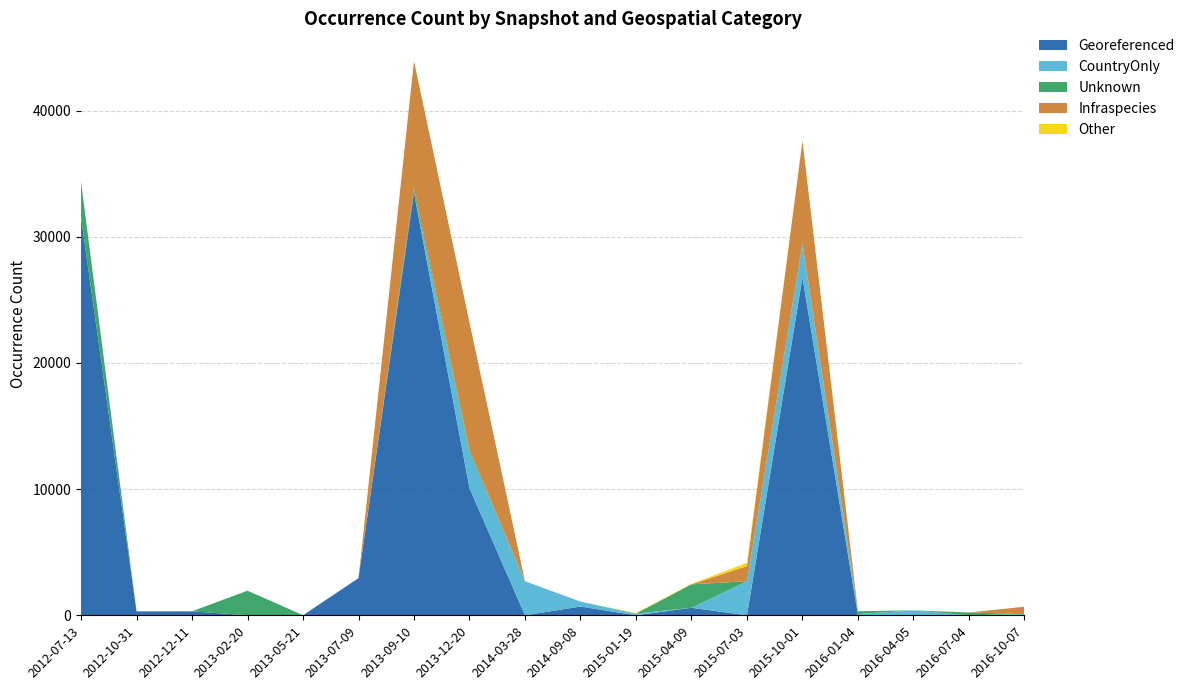

Reading left to right, transcribe all the data shown in this chart.

Georeferenced: 31548	315	316	0	0	2946	33498	10068	0	695	0	595	0	26777	0	0	0	0
CountryOnly: 0	0	0	1	11	0	0	2895	2703	392	140	0	2703	2703	98	392	0	98
Unknown: 2816	0	1	1950	0	0	346	175	0	0	0	1859	0	0	225	1	225	1
Infraspecies: 0	0	0	0	0	0	10091	10068	0	0	0	0	1198	8127	0	0	0	581
Other: 0	0	0	0	0	0	0	0	0	0	48	47	263	0	0	1	0	1